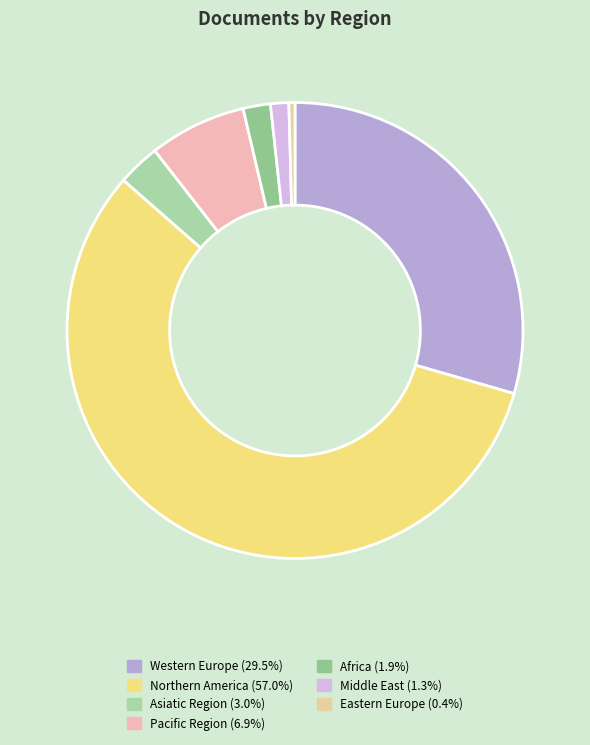

Which category has the biggest portion of the pie?

Northern America